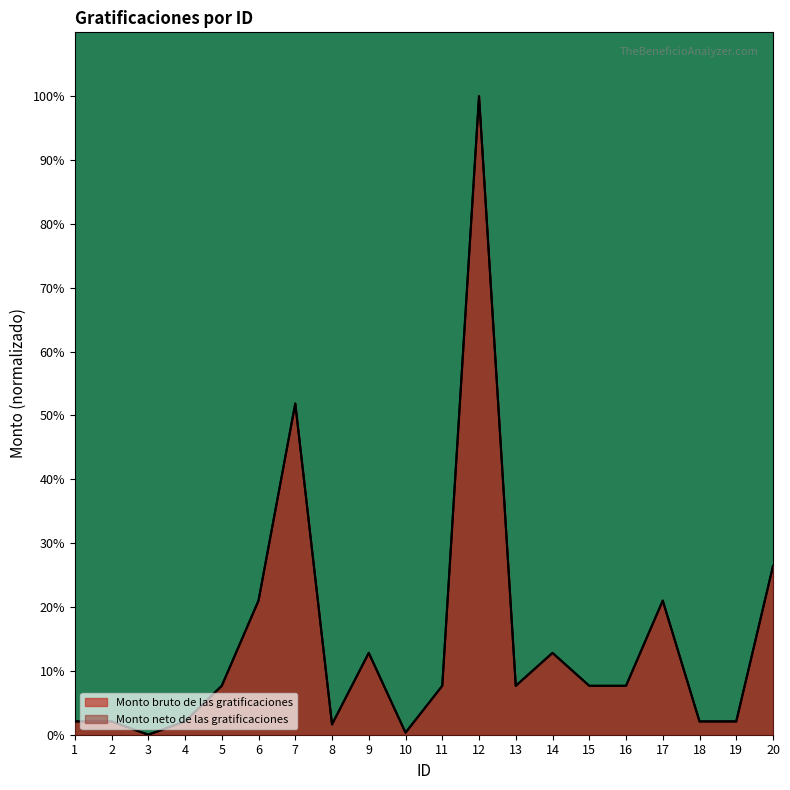

At which label does Monto bruto de las gratificaciones first exceed 7?

5